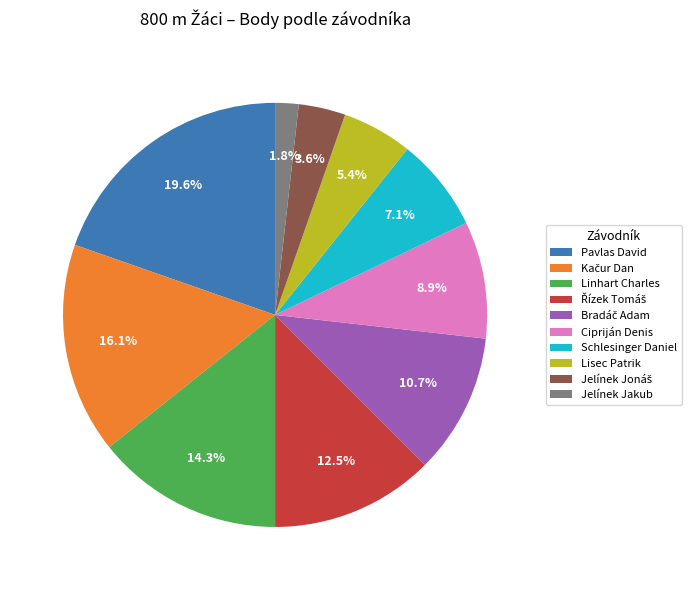

True or false: Linhart Charles accounts for 14% of the total.

True